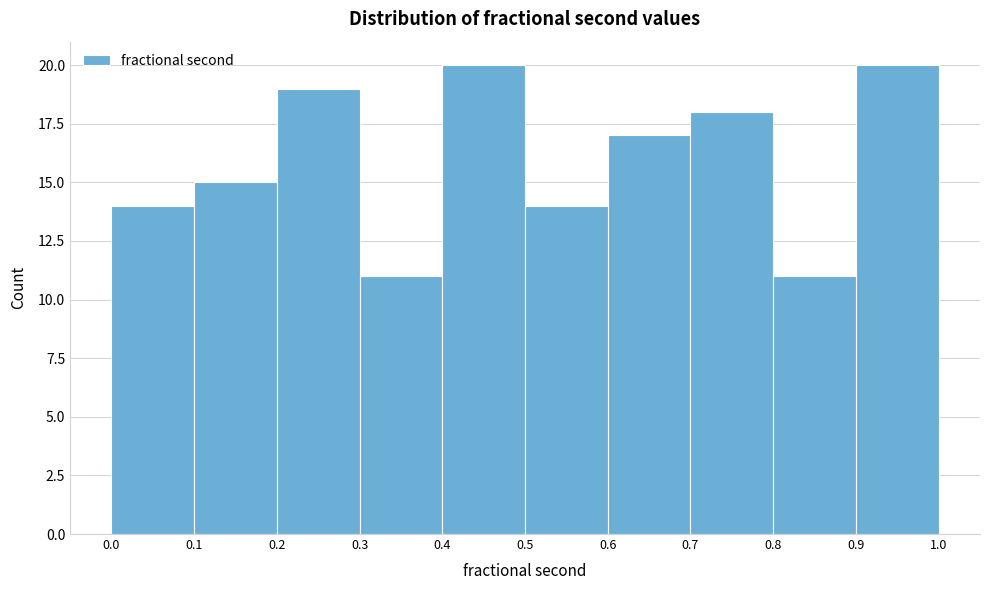

Reading left to right, transcribe this chart: for each bar, give the range it covers on the x-axis and its height. The values are not printed on the chart, so give them approximately, as read against the axis.

0.0 to 0.1: 14
0.1 to 0.2: 15
0.2 to 0.3: 19
0.3 to 0.4: 11
0.4 to 0.5: 20
0.5 to 0.6: 14
0.6 to 0.7: 17
0.7 to 0.8: 18
0.8 to 0.9: 11
0.9 to 1.0: 20